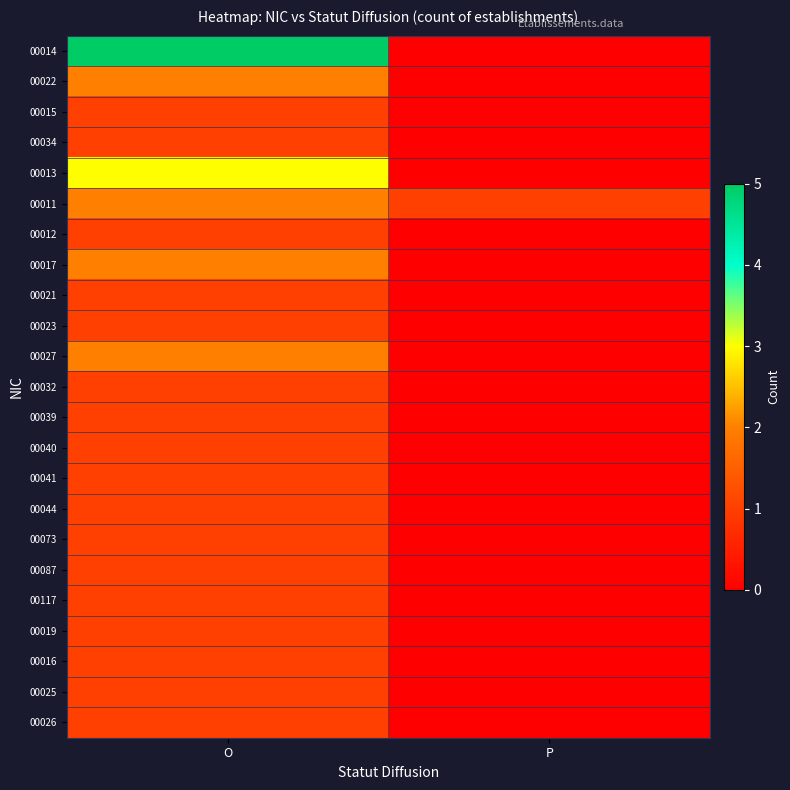

At which category is the sum across all series the highest?

O